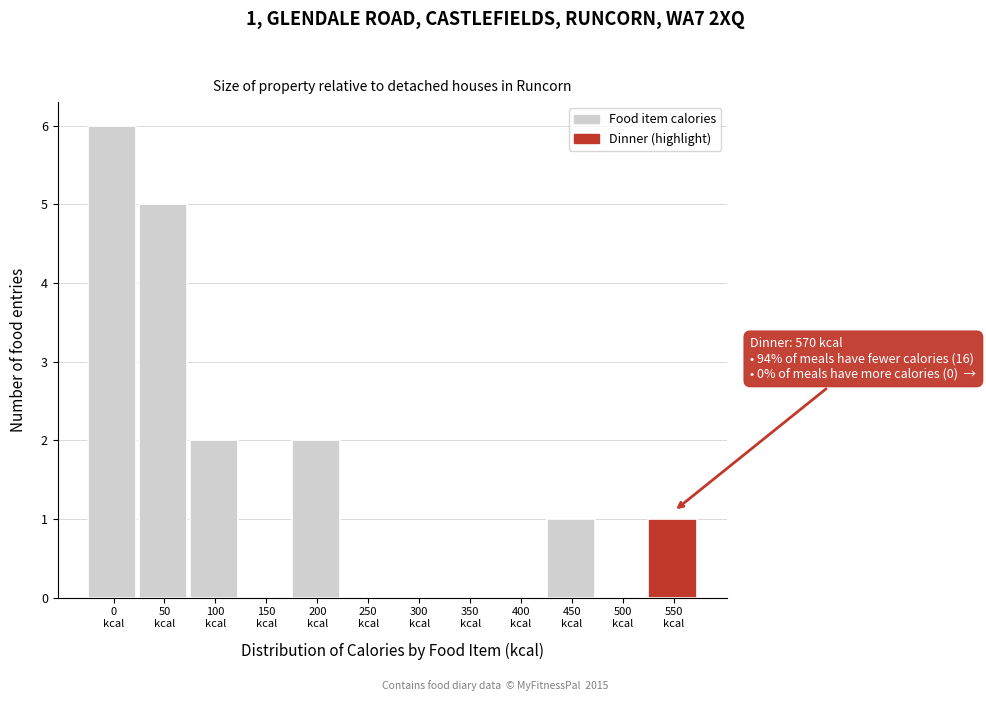

What is the greatest value displayed?

6